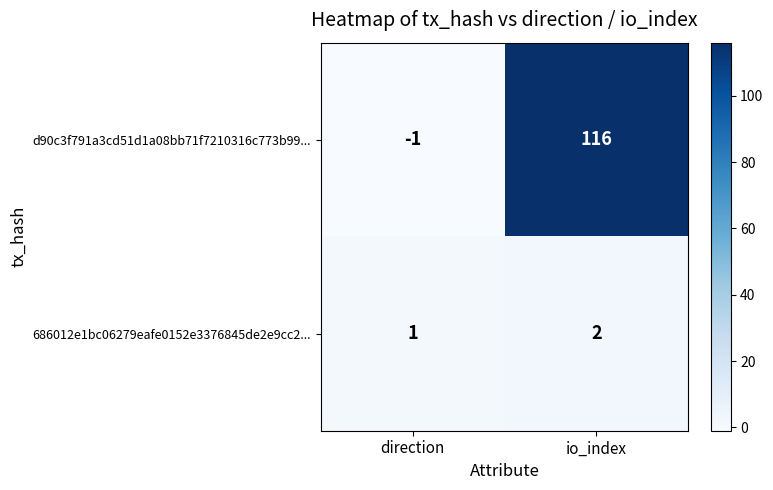

Is it true that 686012e1bc06279eafe0152e3376845de2e9cc2... equals 1 at io_index?

False